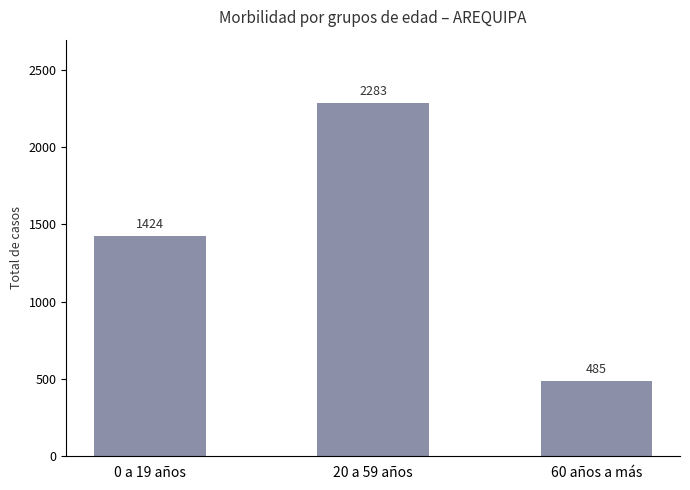

Approximately how many times larger is the value at 0 a 19 años compared to 20 a 59 años?

0.6